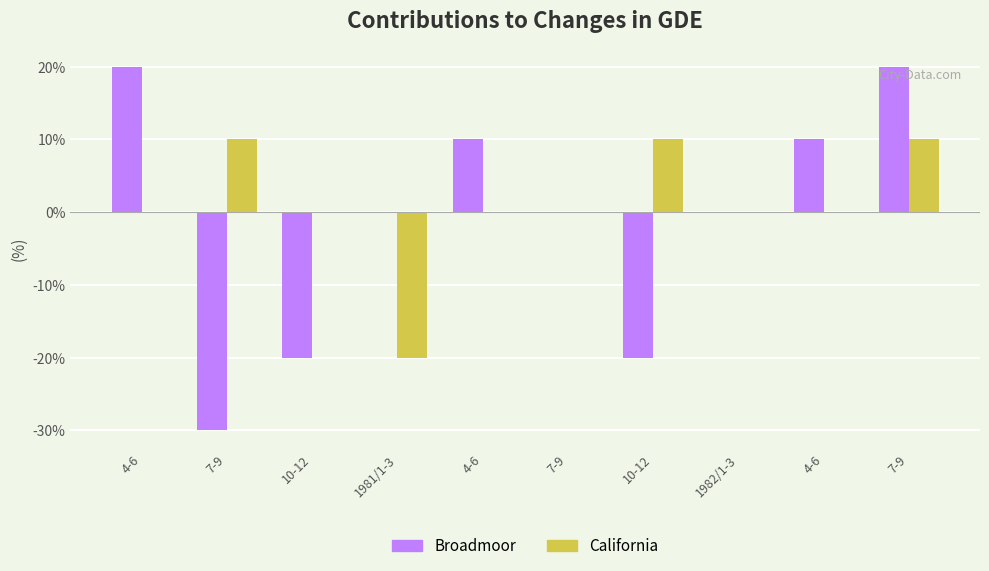

What is the label of the 7th bar from the right?

1981/1-3